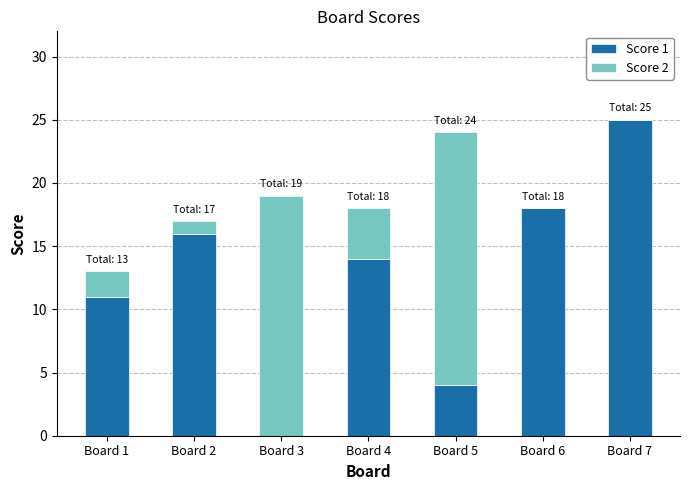

What is the sum of all Score 1 values?

88